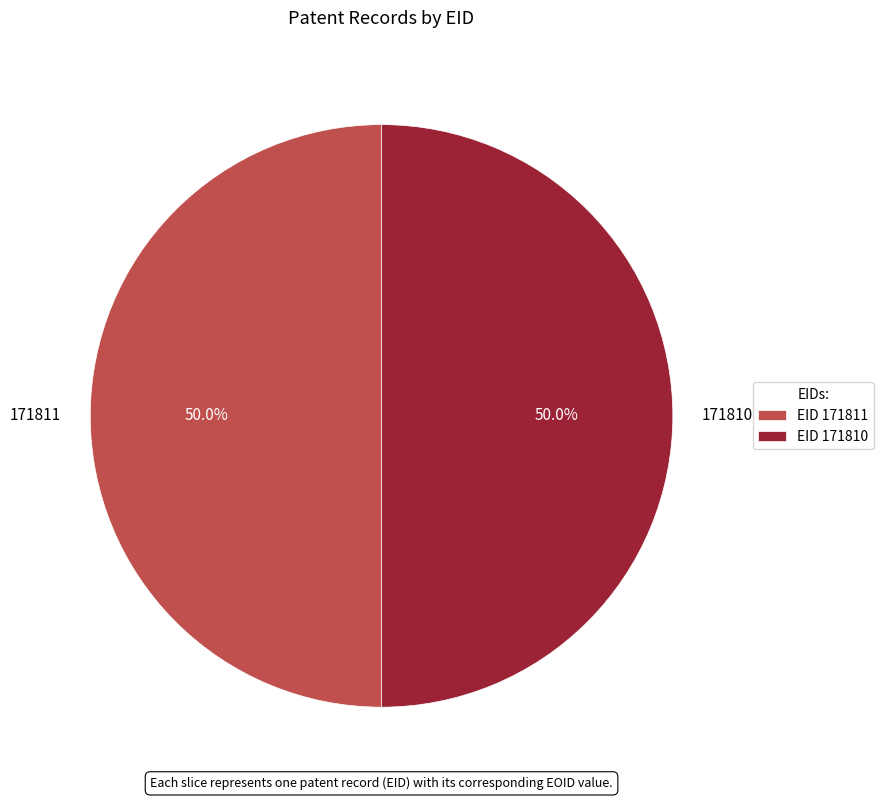

To the nearest percent, what is the average slice percentage?

50%